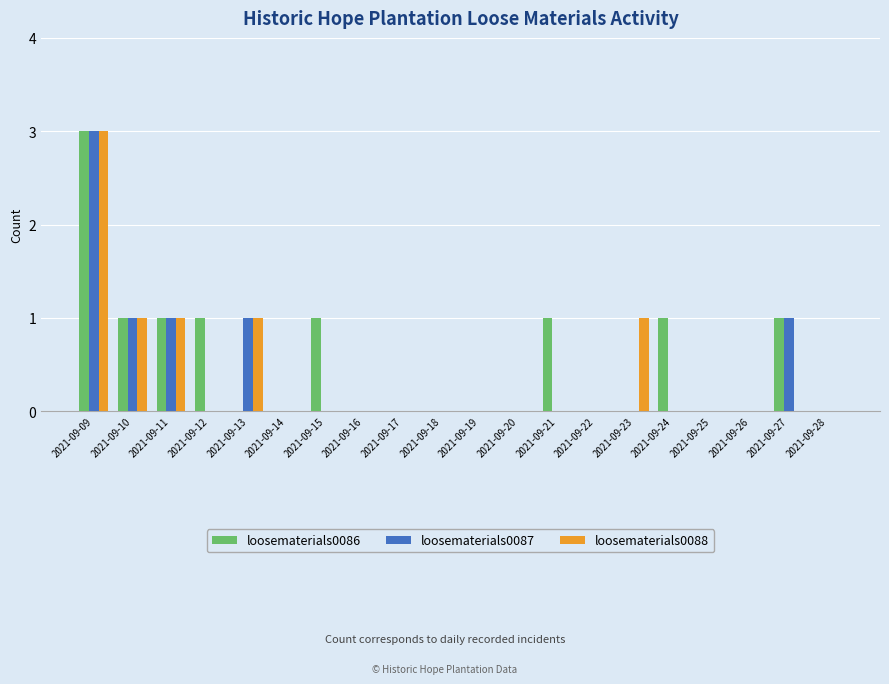

Are the bars horizontal?

No